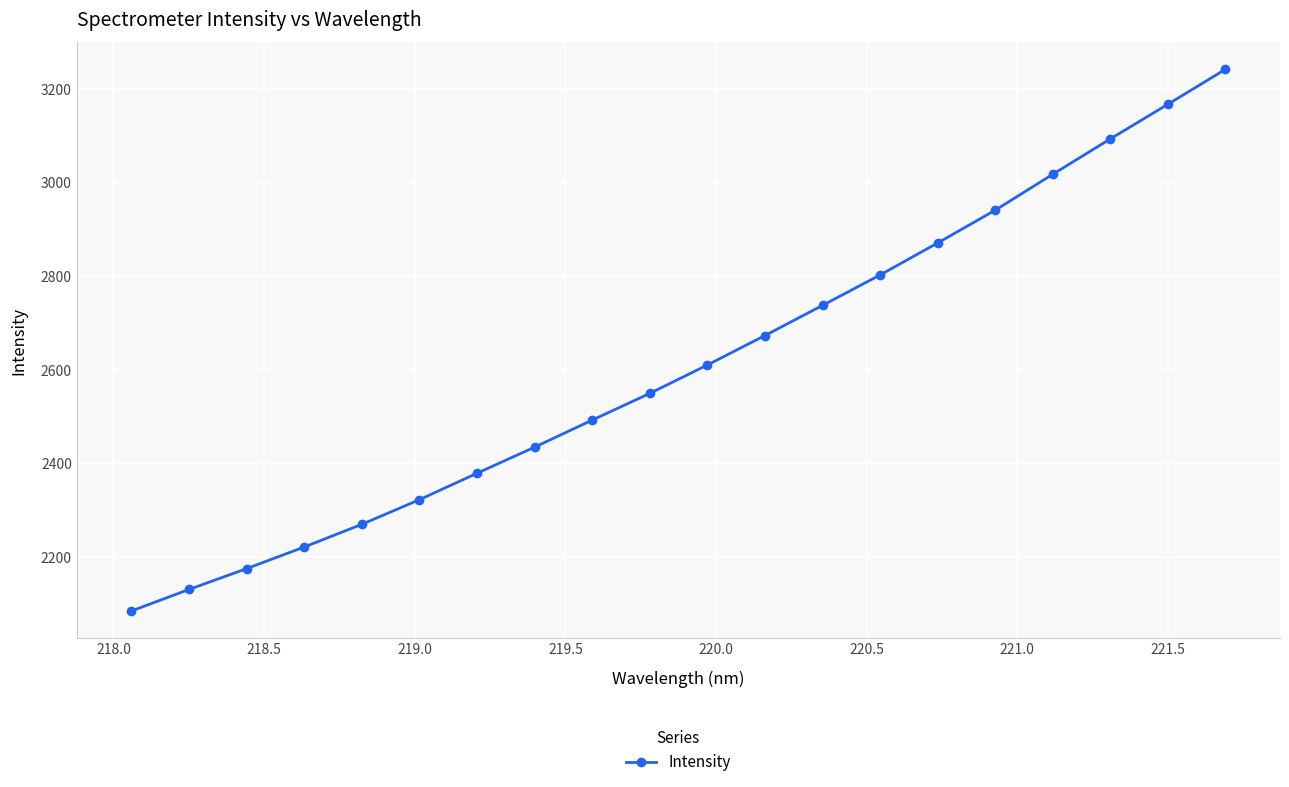

How many lines are shown in the chart?

1